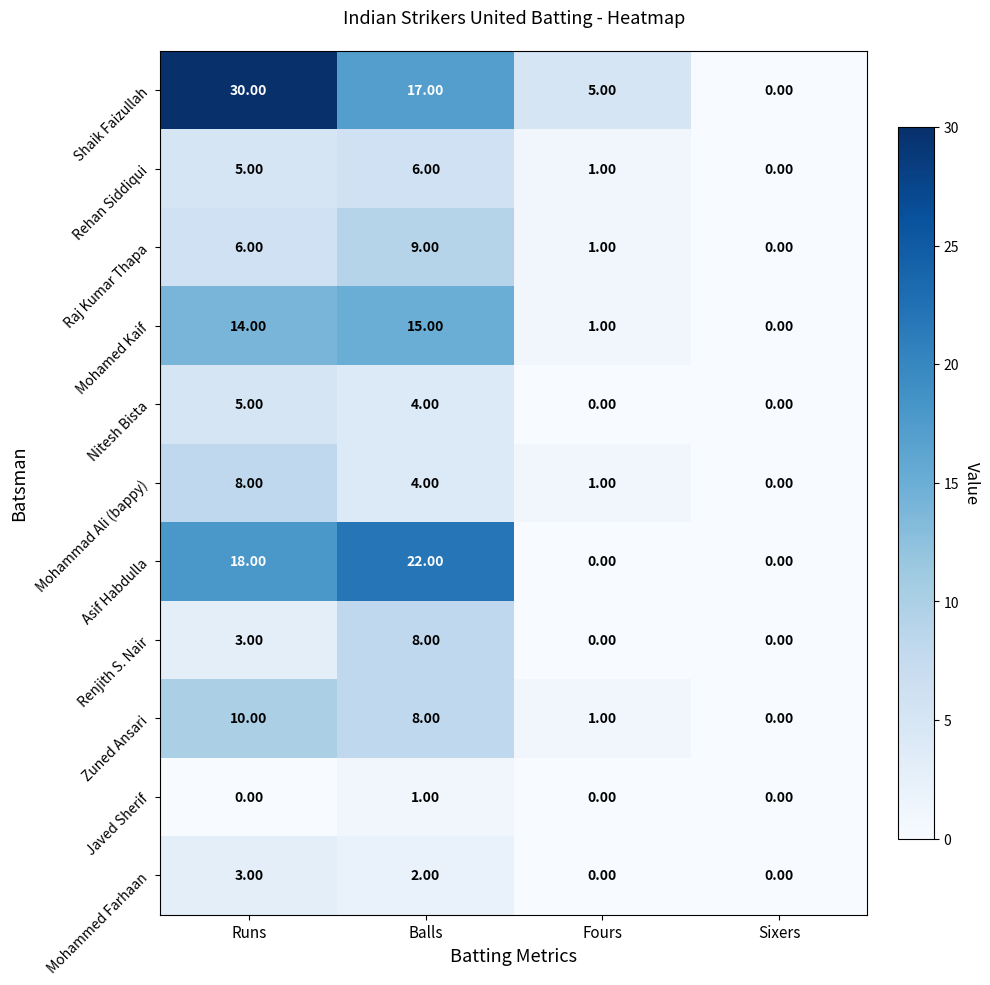

Which category has the highest value across all series?

Runs